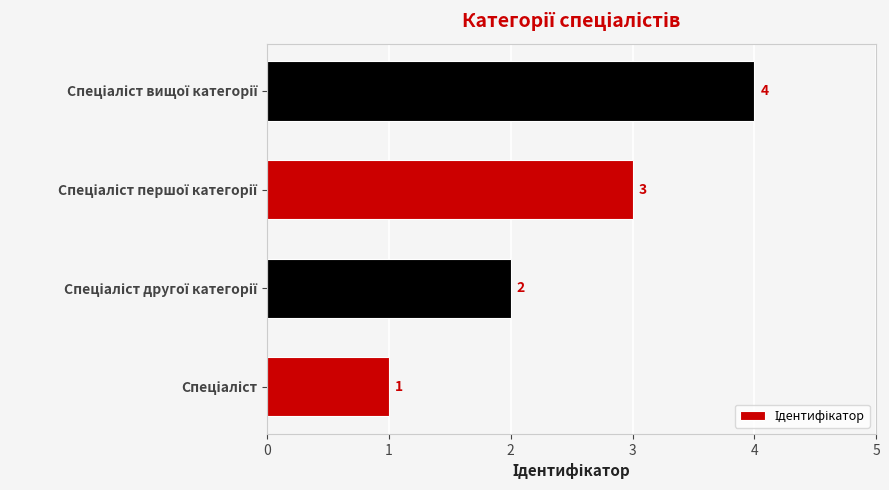

What is the maximum value shown in the chart?

4